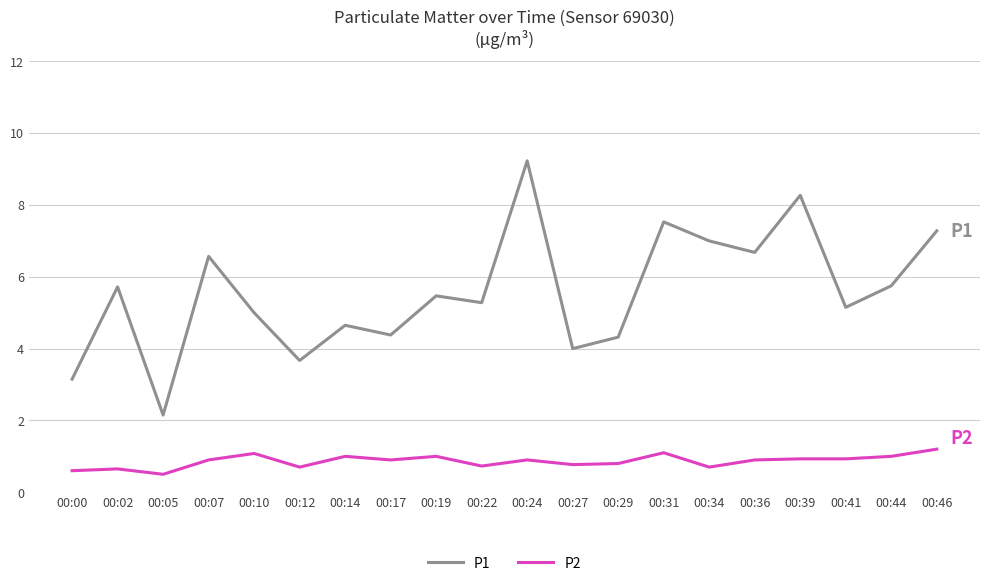

Which series has the widest spread of values?

P1